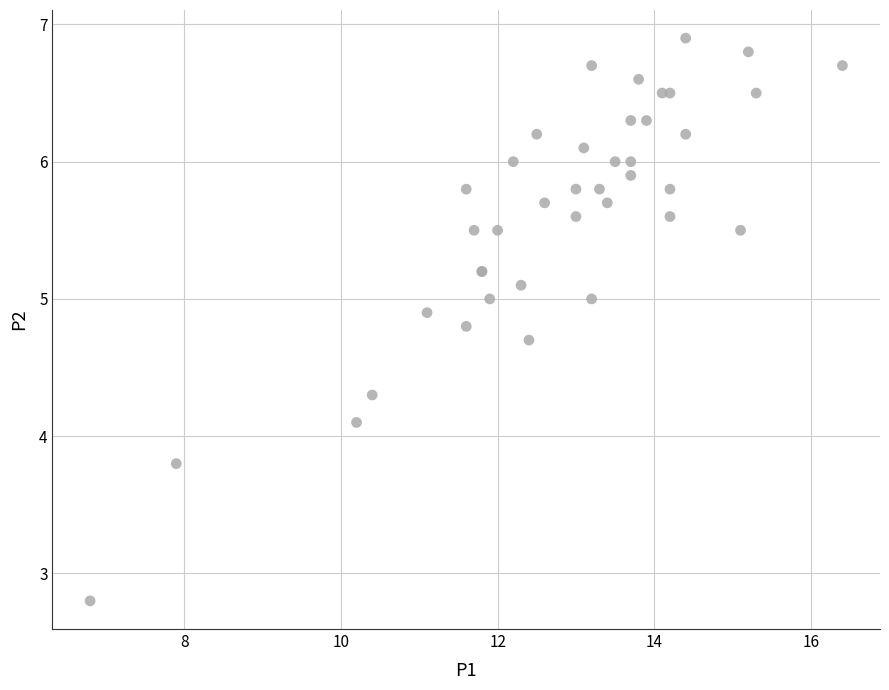

What Y value in the scatter plot is closest to 4?

4.1